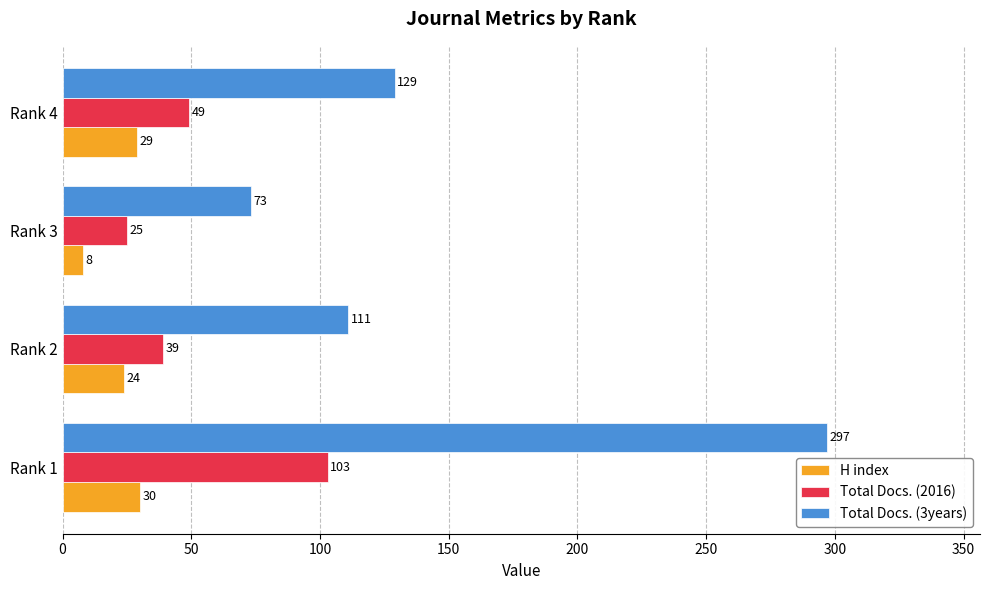

True or false: Total Docs. (2016) has a value of 103 at Rank 1.

True